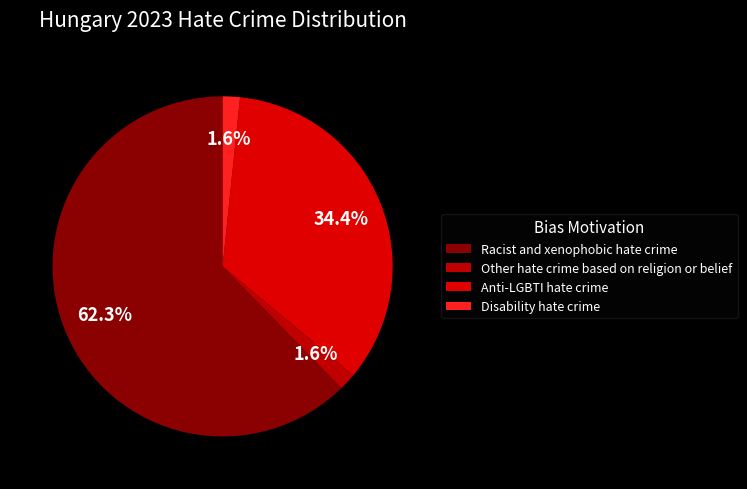

Combined, what portion of the pie is Disability hate crime and Racist and xenophobic hate crime?

63.9%